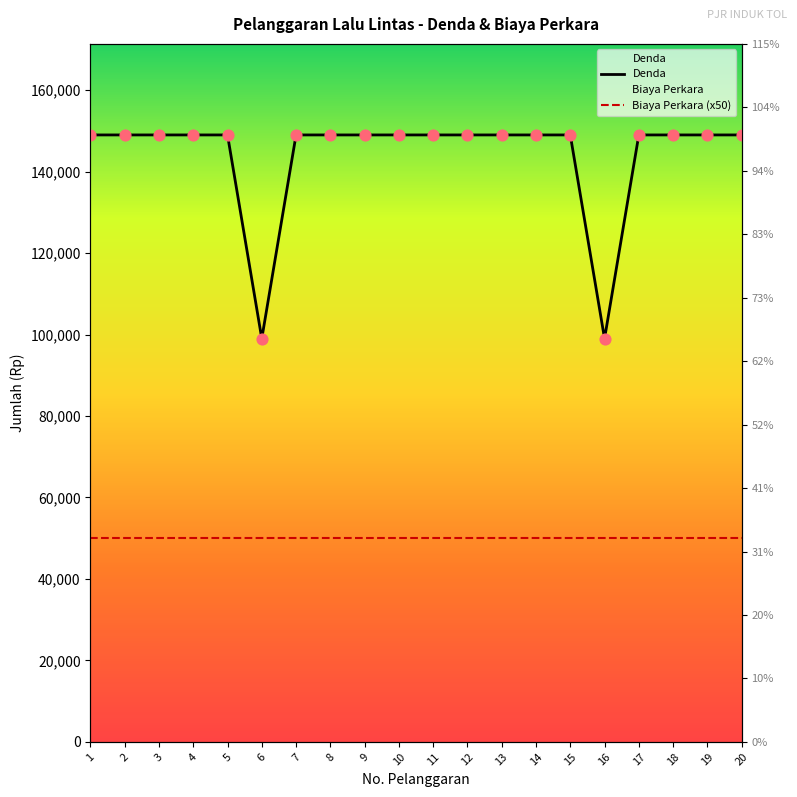

Is the value of Denda at 18 greater than the value of Biaya Perkara (x50) at 17?

Yes